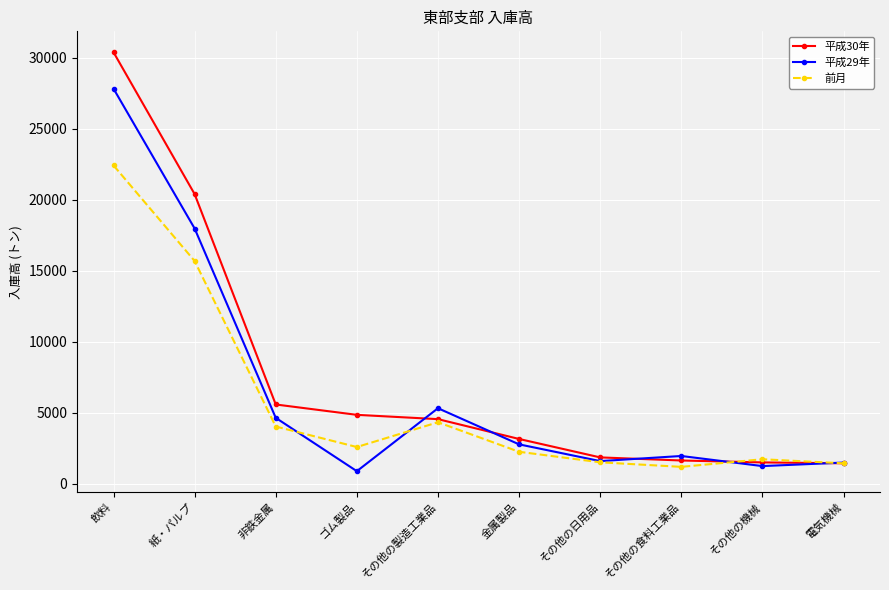

What is the approximate value of 平成30年 at その他の日用品, to the nearest 100?

1900